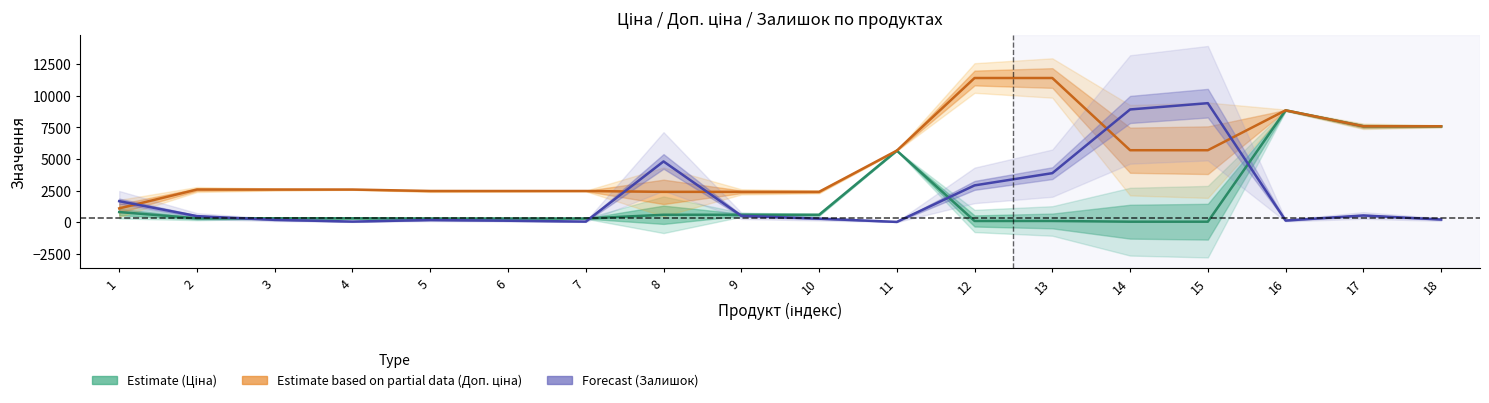

What is the difference between the Залишок values at 8 and 10?

4523.1